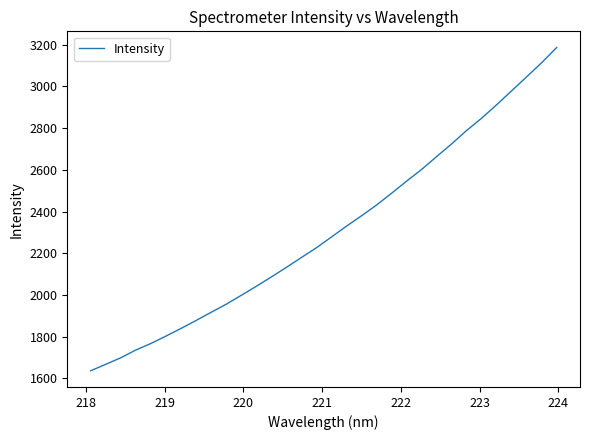

What is the maximum value shown in the chart?

3187.0